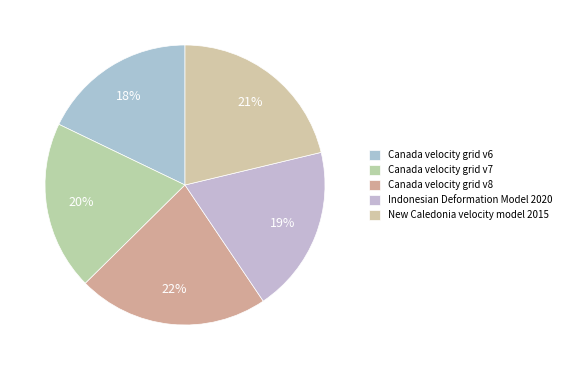

What portion of the pie excludes Canada velocity grid v6?

82.1%